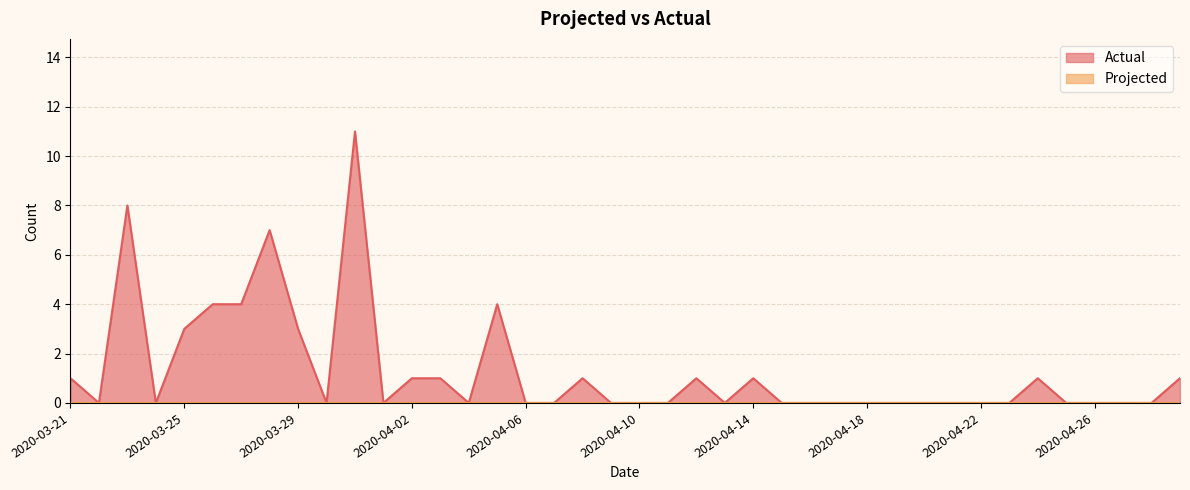

How many lines are shown in the chart?

2